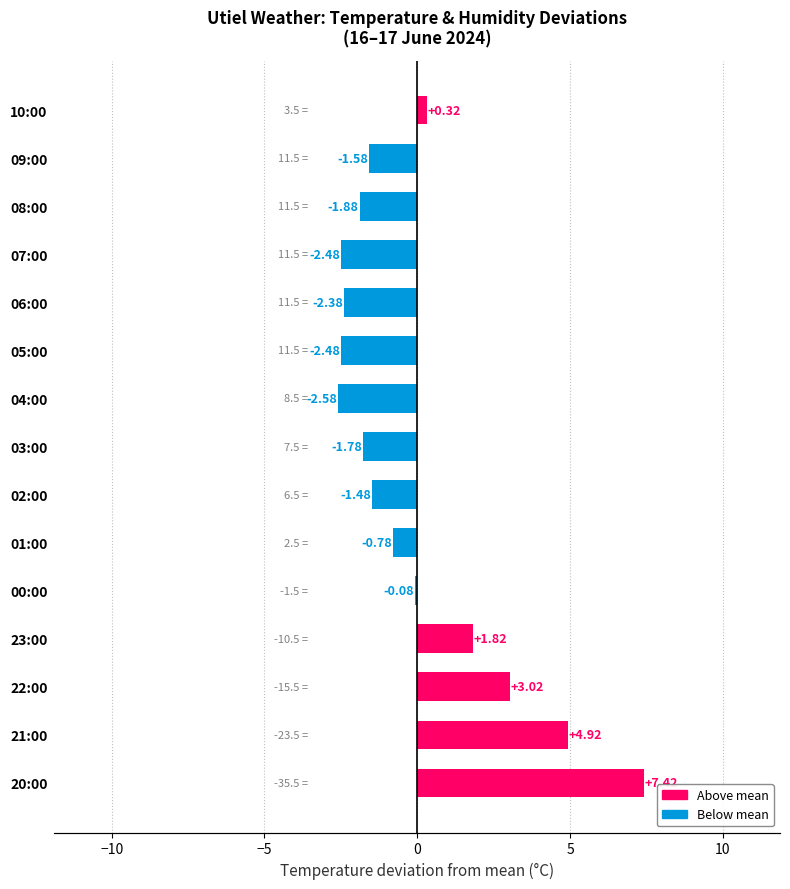

What is the difference between the maximum and second lowest values?

9.9